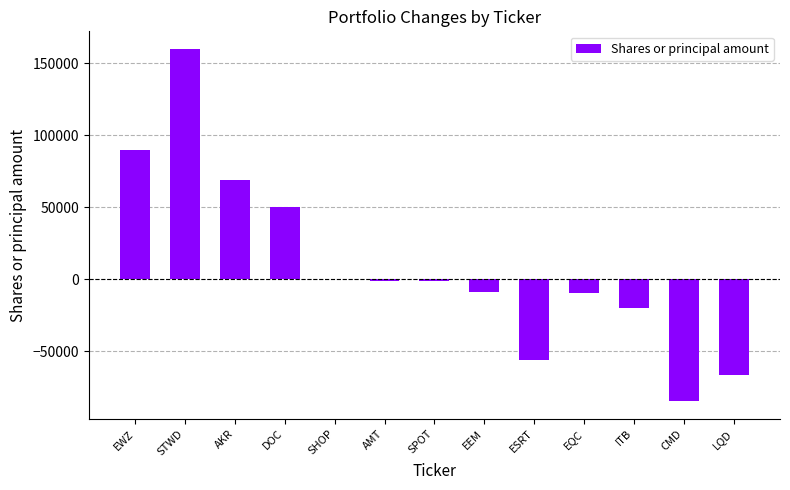

What is the difference between the values at DOC and ESRT?

106286